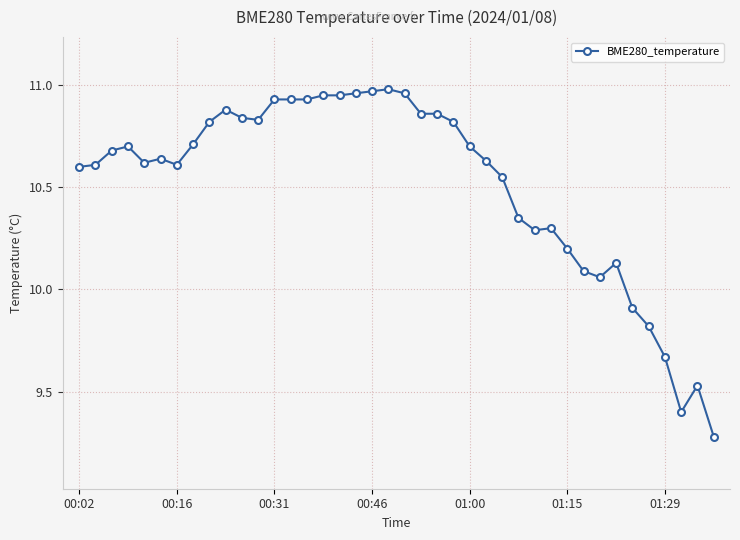

What is the difference between the second highest and minimum values?

1.7